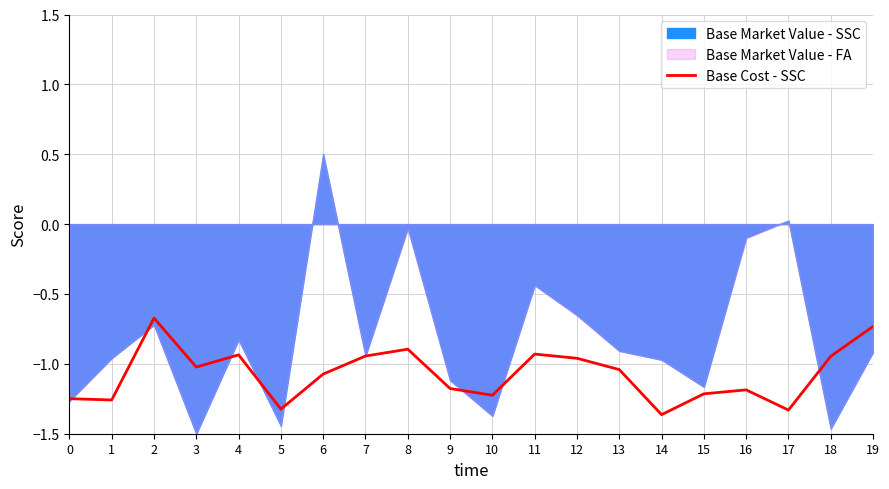

Is it true that Base Cost - SSC equals -0.5 at 15?

False